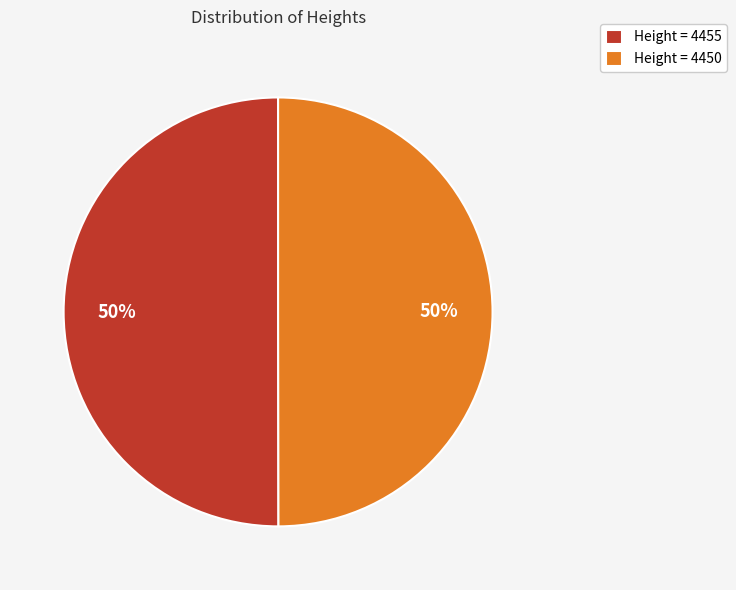

To the nearest percent, what percentage of the pie is Height = 4450?

50%